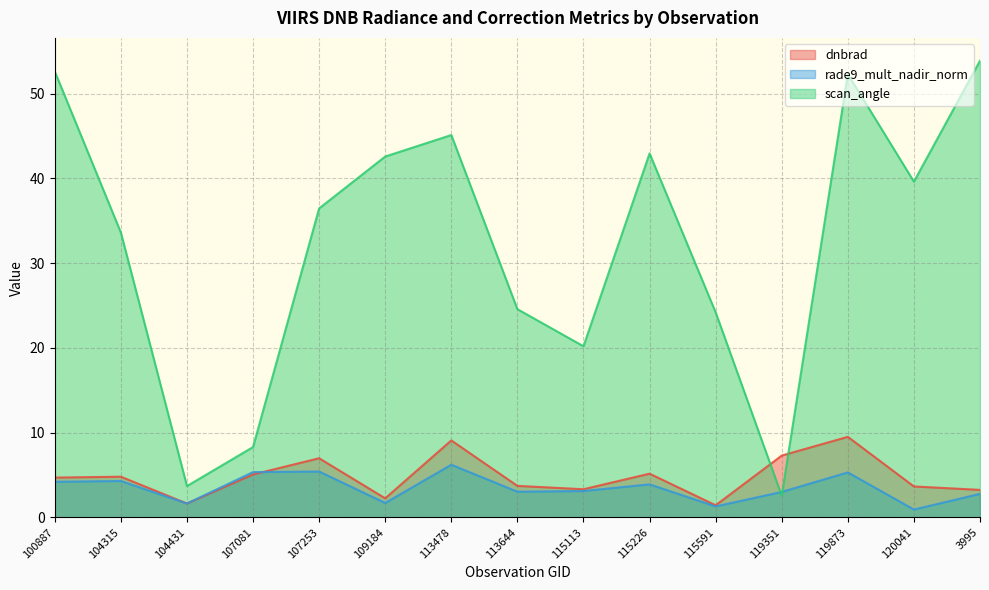

What is the label of the 11th point from the left?

115591